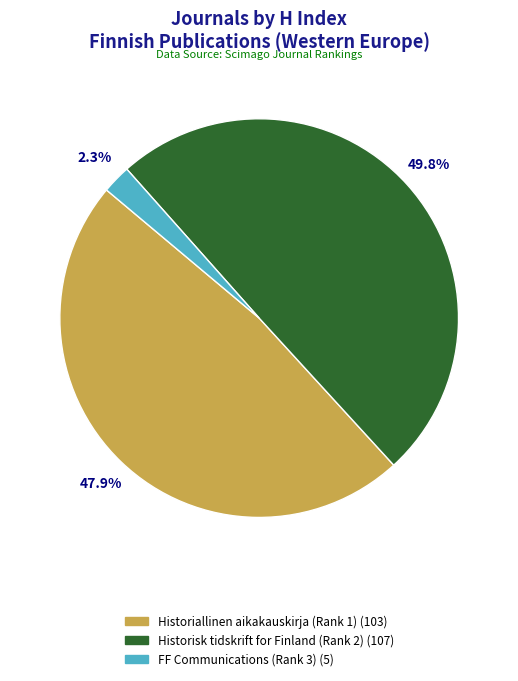

How many slices are in this pie chart?

3